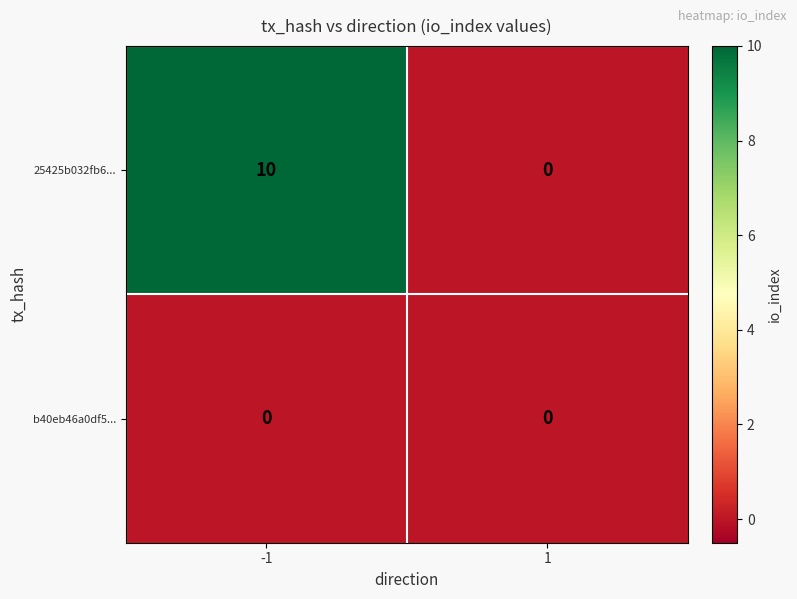

Reading right to left, extract all data points from this chart.

25425b032fb6...: 0	10
b40eb46a0df5...: 0	0